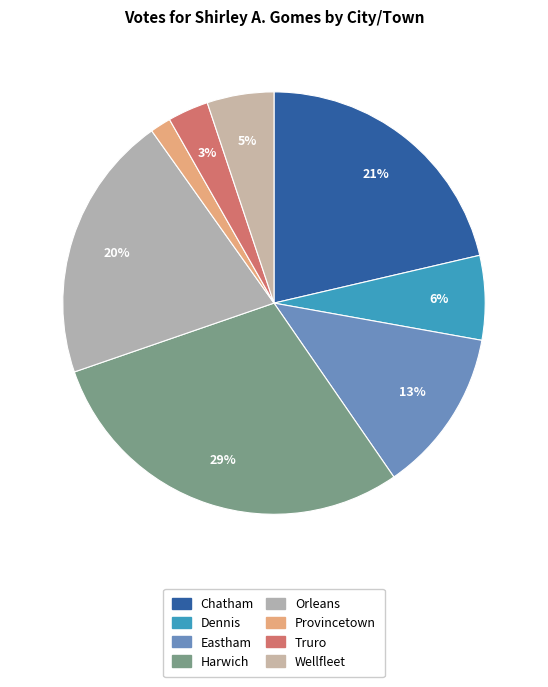

Combined, what portion of the pie is Chatham and Dennis?

27.8%